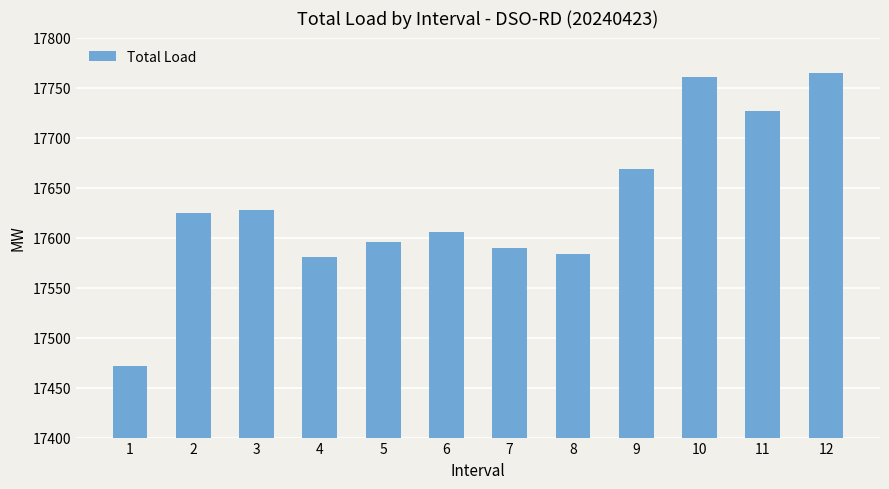

What is the difference between the maximum and minimum values?

292.5